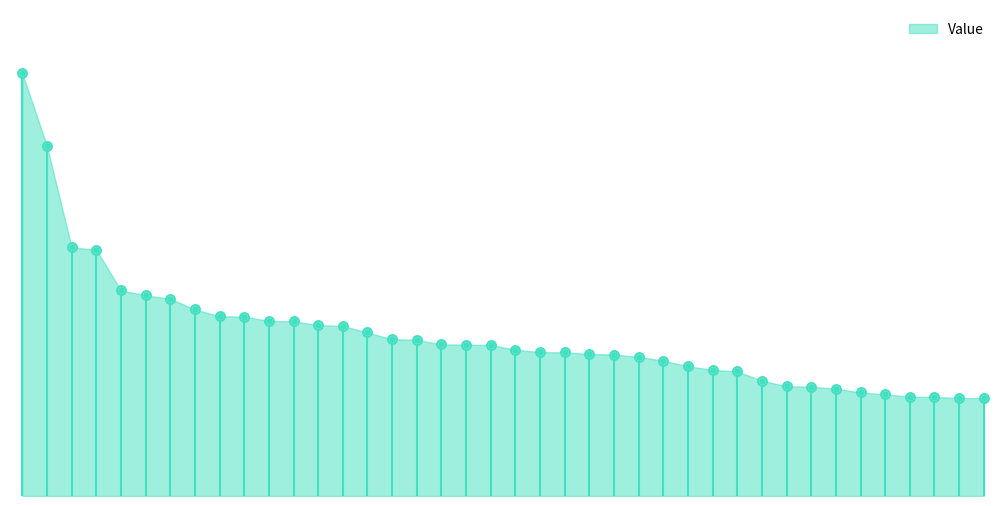

What is the change in value from RSG to CSCO?

-2648028